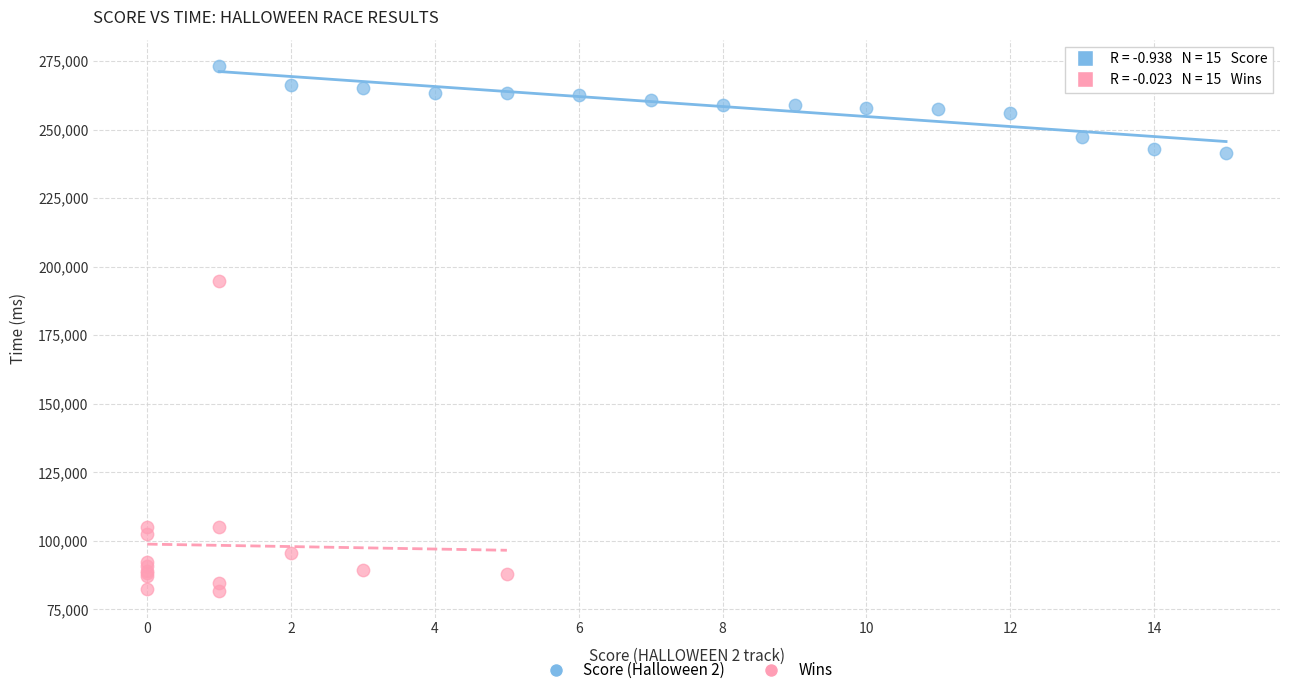

Which series contains the lowest Y value?

Wins